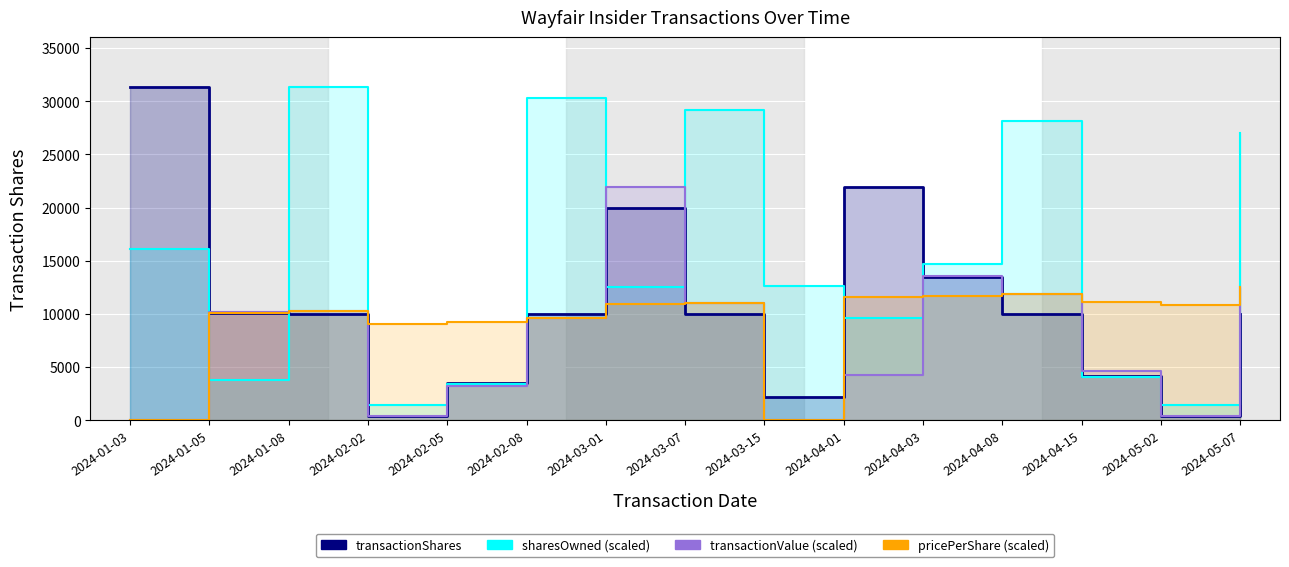

How many data points in sharesOwned (scaled) are above 12648?

8